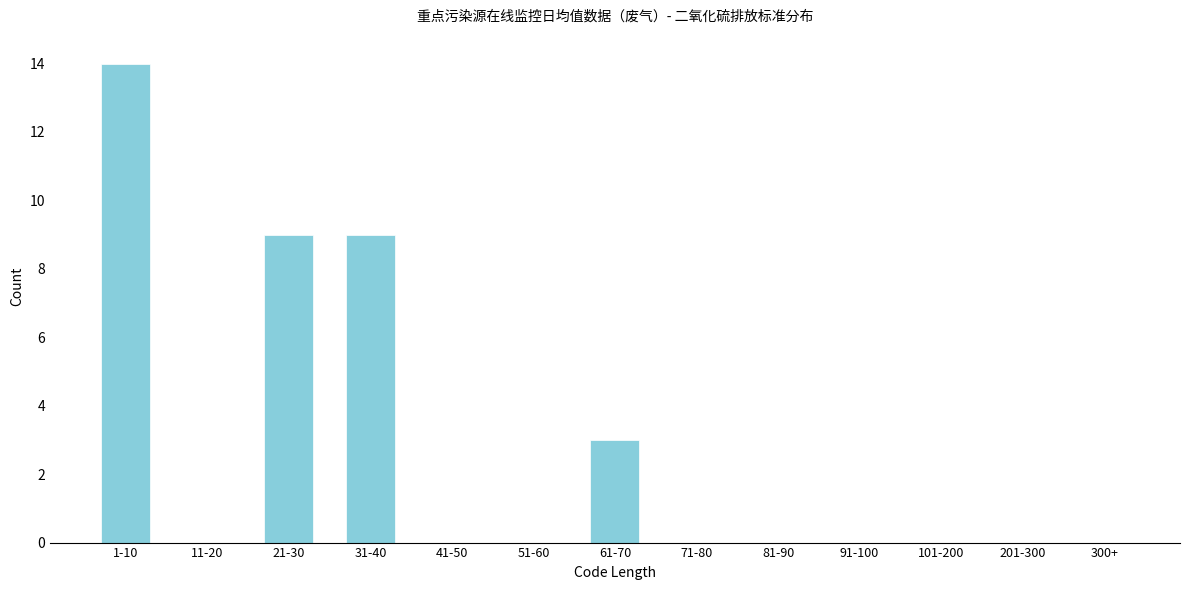

Reading right to left, transcribe all the data shown in this chart.

300+=0	201-300=0	101-200=0	91-100=0	81-90=0	71-80=0	61-70=3	51-60=0	41-50=0	31-40=9	21-30=9	11-20=0	1-10=14